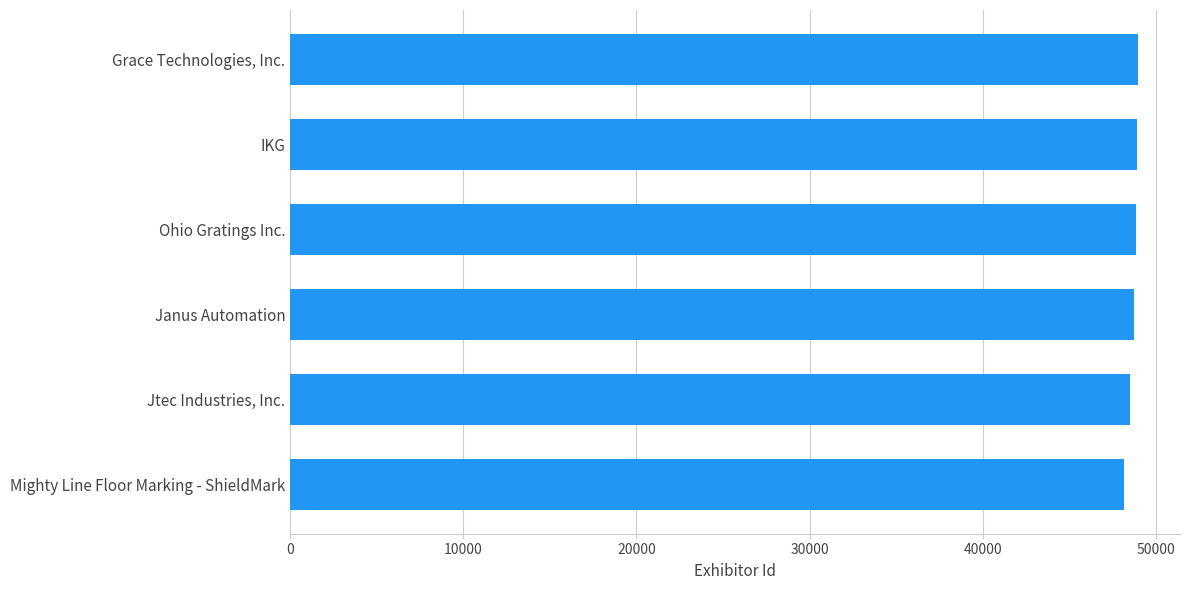

What value does the data have at IKG?

48882